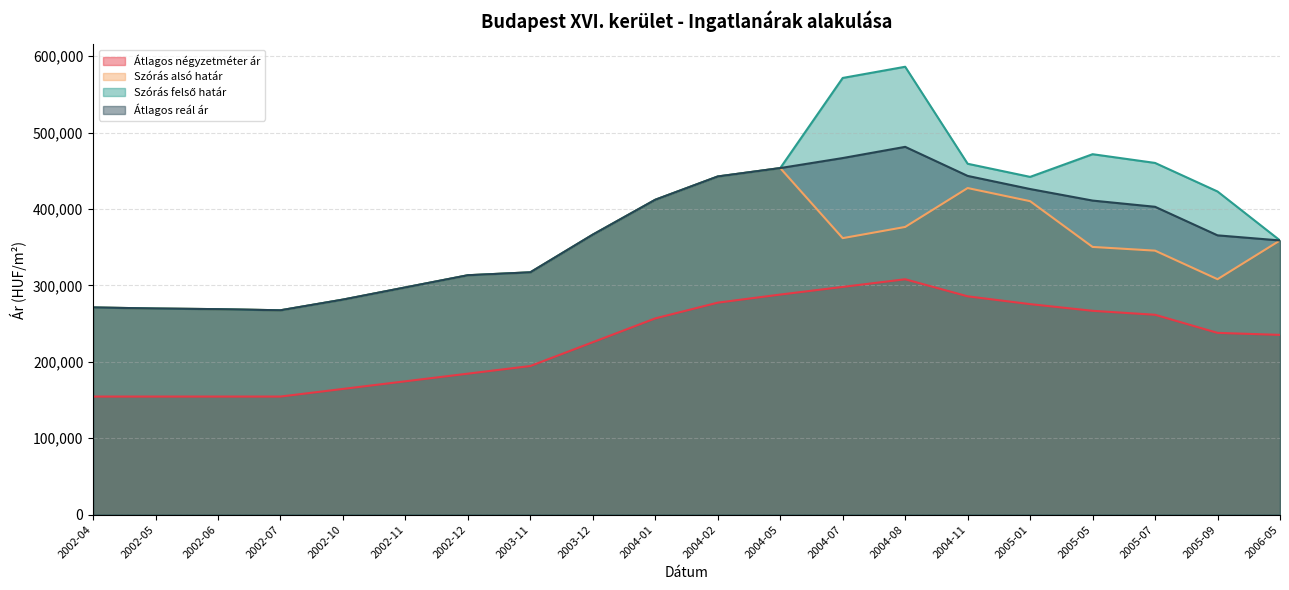

How many data points does each series have?

20